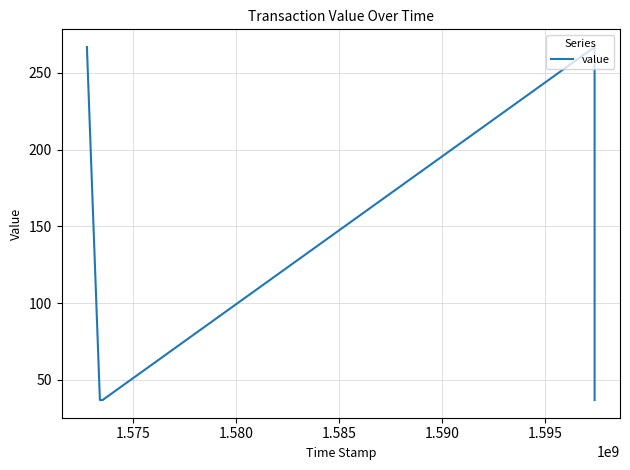

What is the greatest value displayed?

266.8